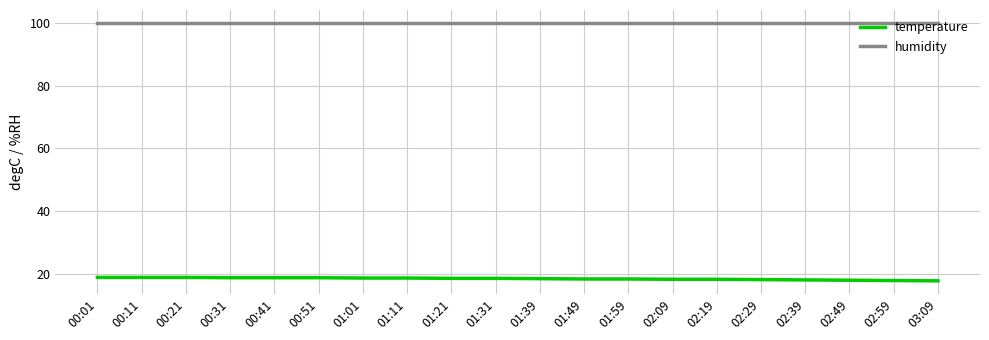

What is the average value of the humidity series?

99.9